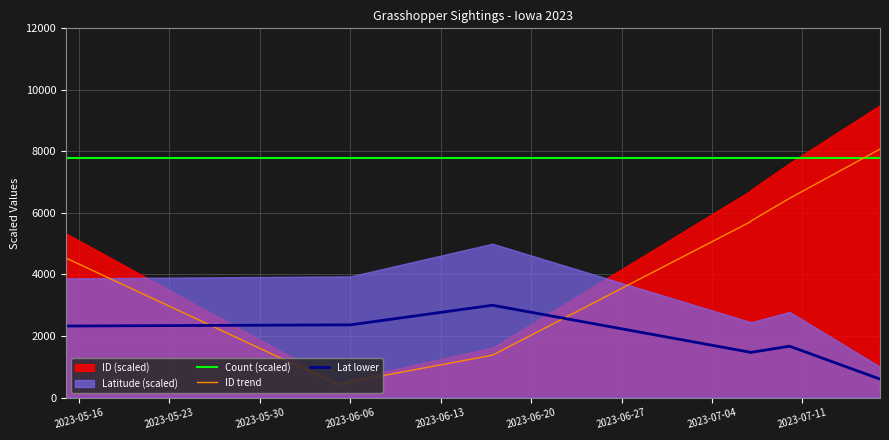

What is the label of the 6th point from the left?

2023-06-20